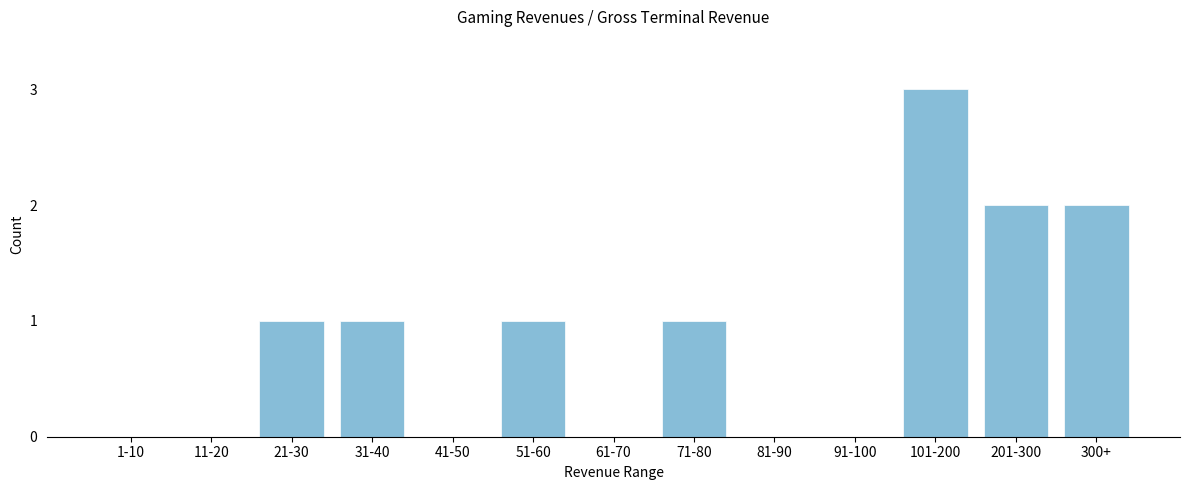

Reading right to left, what are all the values shown in this chart?

300+=2	201-300=2	101-200=3	91-100=0	81-90=0	71-80=1	61-70=0	51-60=1	41-50=0	31-40=1	21-30=1	11-20=0	1-10=0